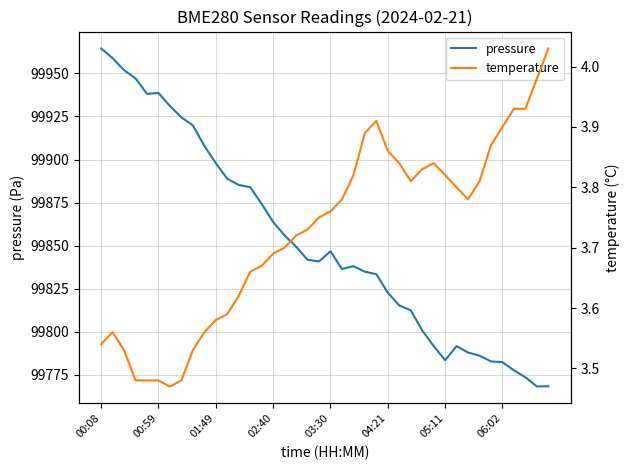

List the series in order of their peak value, lowest first.

temperature, pressure